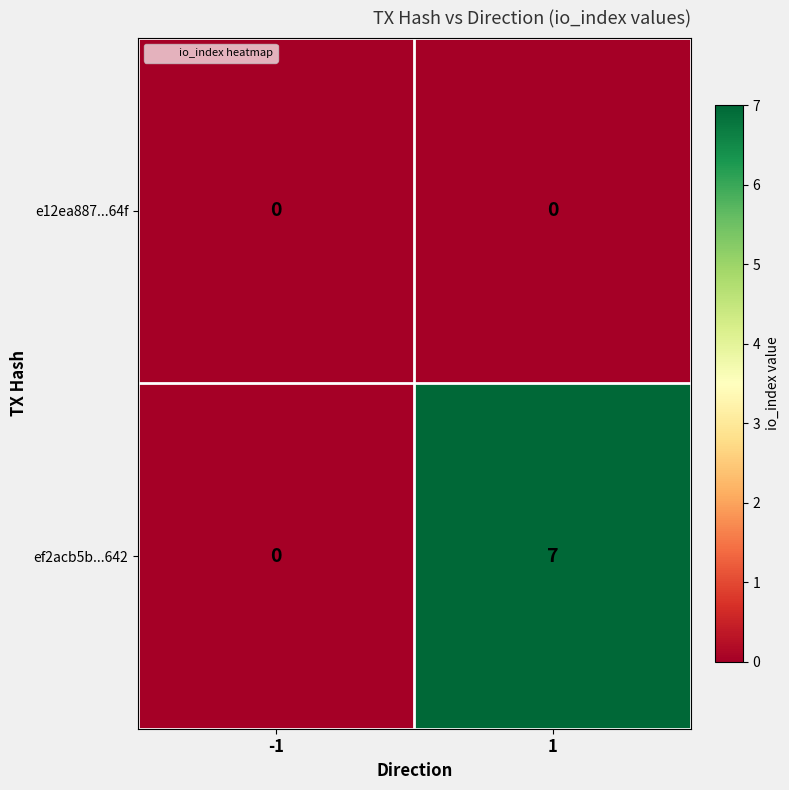

What is the difference between the ef2acb5b...642 values at -1 and 1?

7